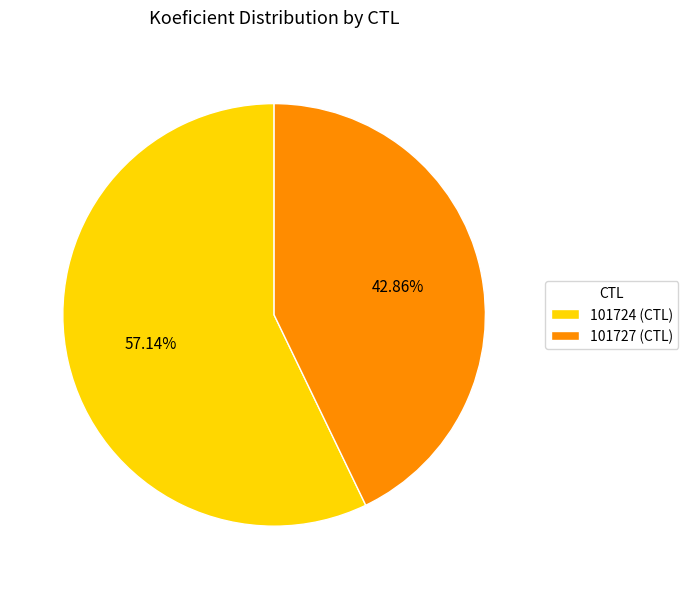

The 101727 slice represents 43% of the pie. True or false?

True